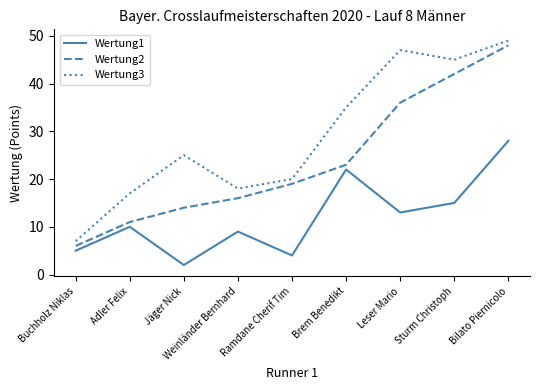

The value of Wertung3 at Jäger Nick is 42. True or false?

False